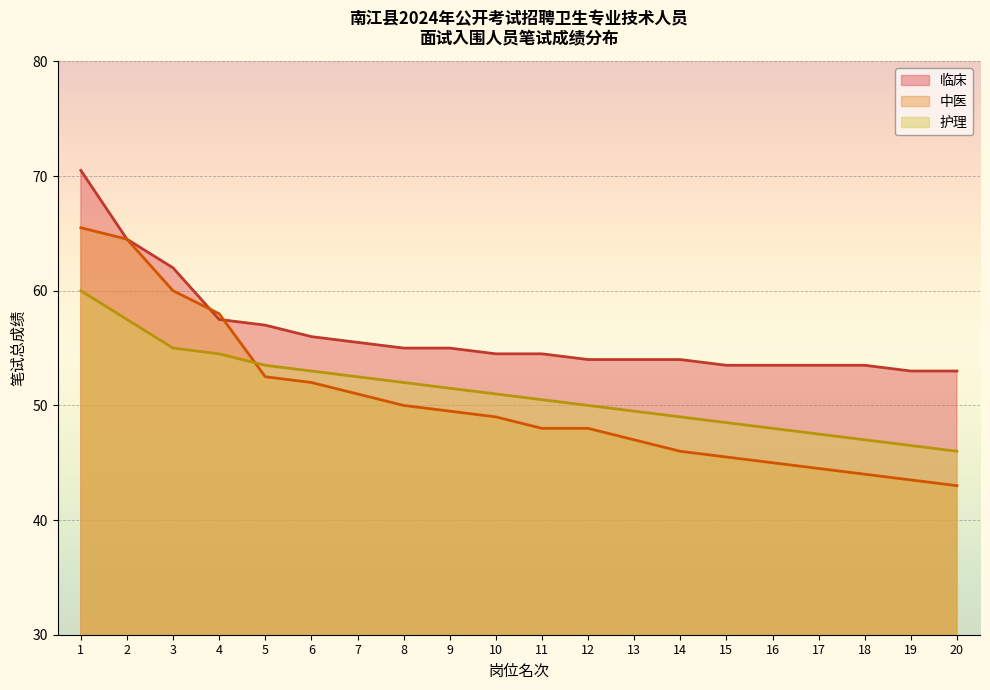

What is the sum of all 中医 values?

1006.5